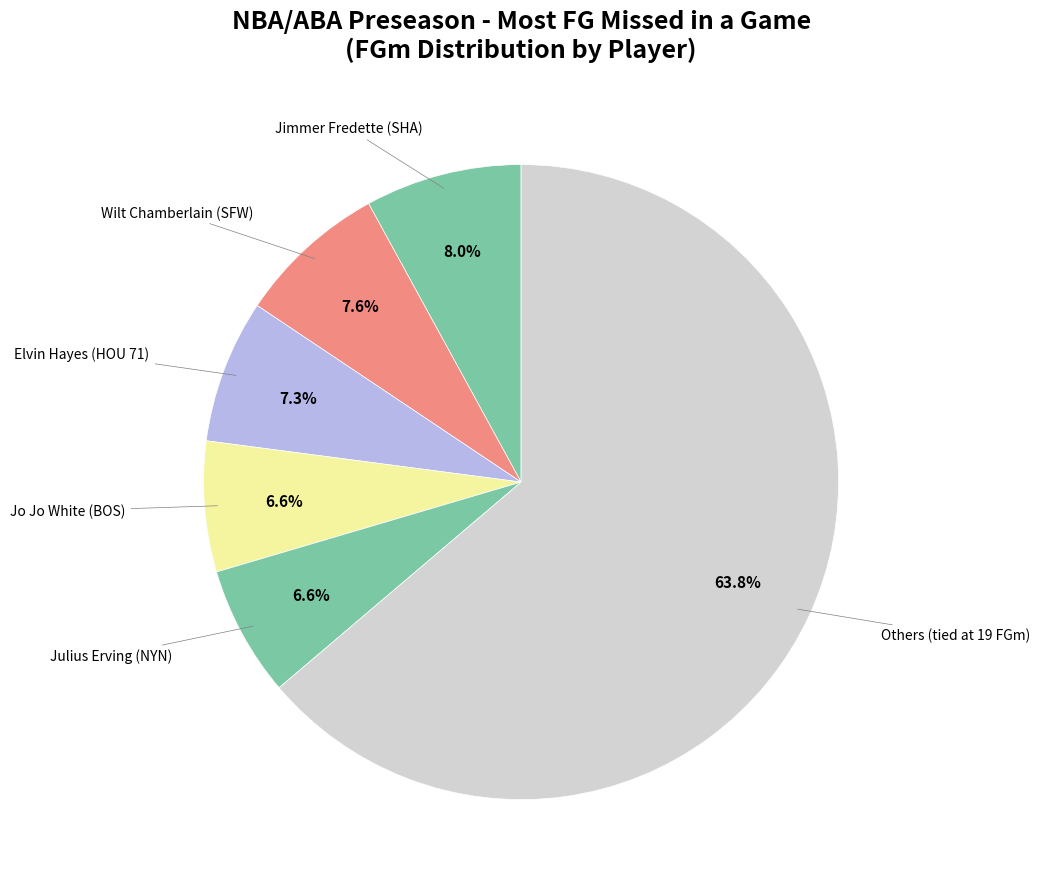

Count the number of slices in the pie.

6